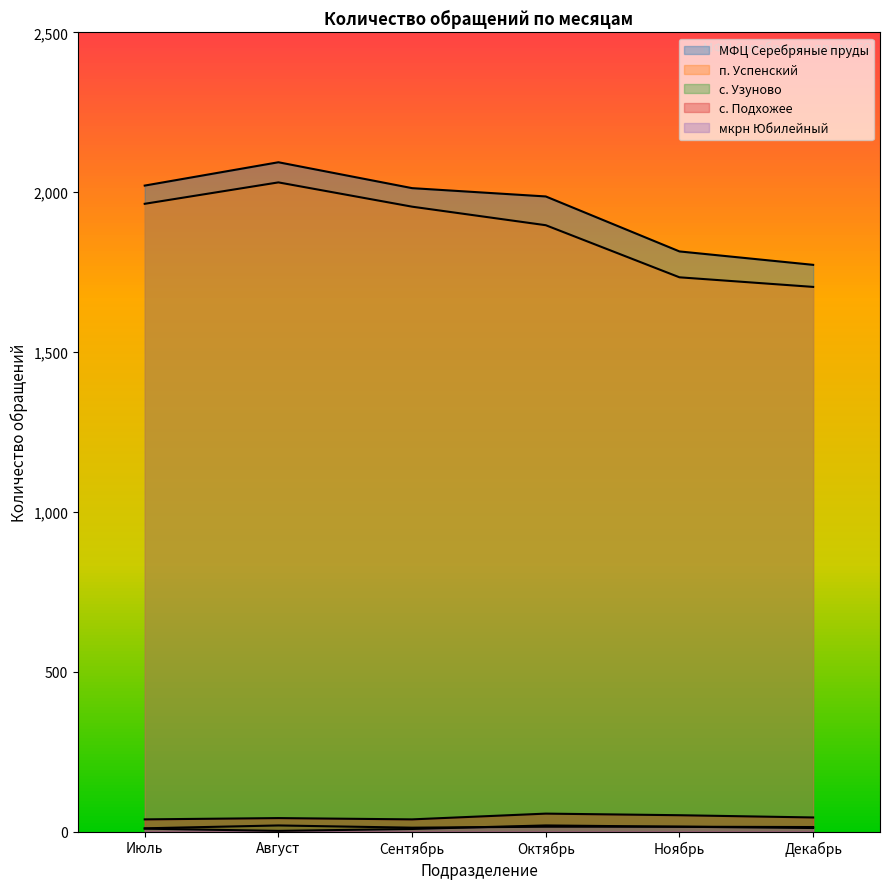

Does the chart display data point markers on the line(s)?

No